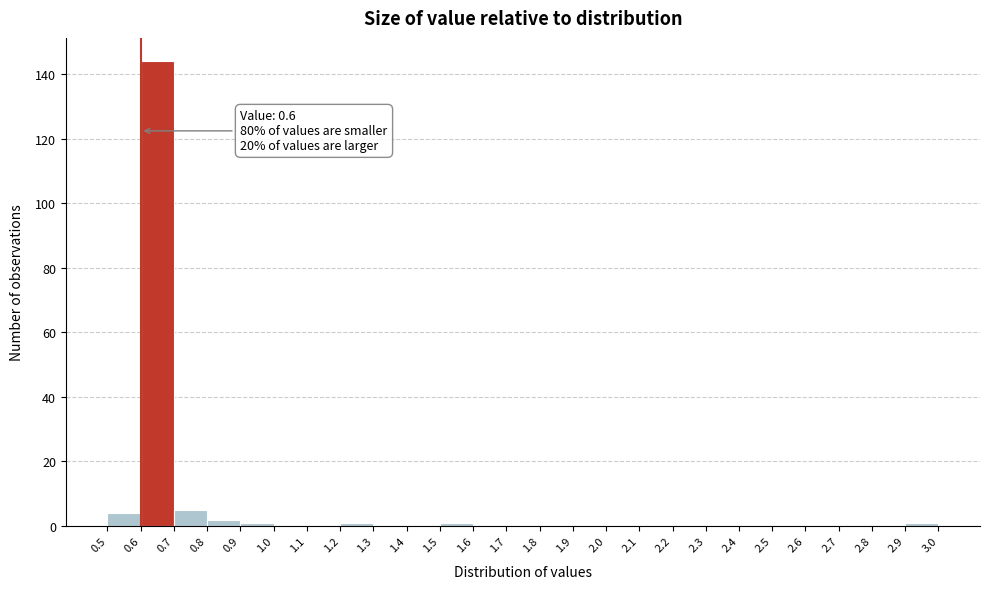

Which range on the x-axis has the tallest bar?

0.6 to 0.7